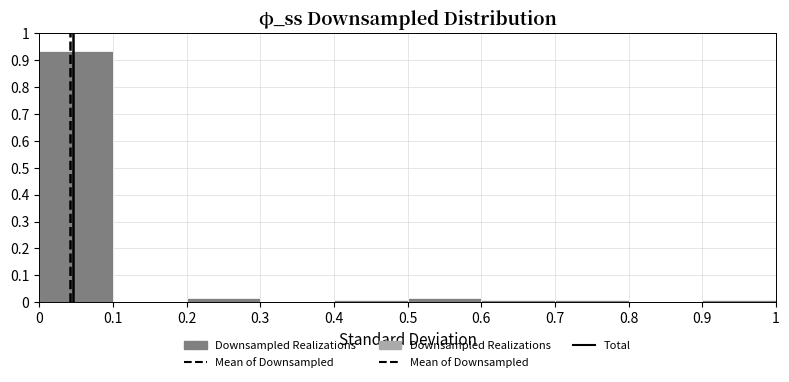

Reading left to right, transcribe this chart: for each bar, give the range it covers on the x-axis and its height. The values are not printed on the chart, so give them approximately, as read against the axis.

0 to 0.1: 0.93
0.1 to 0.2: 0
0.2 to 0.3: 0.02
0.3 to 0.4: 0
0.4 to 0.5: under 0.01
0.5 to 0.6: 0.02
0.6 to 0.7: under 0.01
0.7 to 0.8: under 0.01
0.8 to 0.9: 0
0.9 to 1: under 0.01